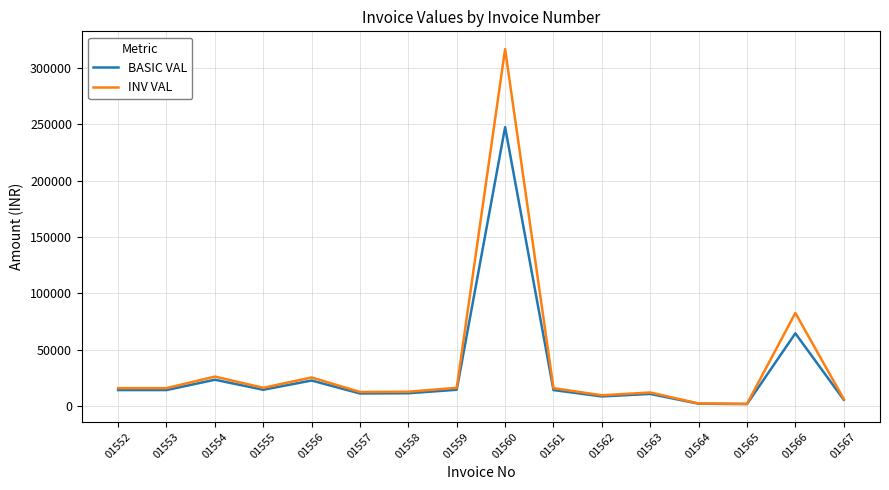

What is the spread (max minus min) of values at 01552?

1695.0